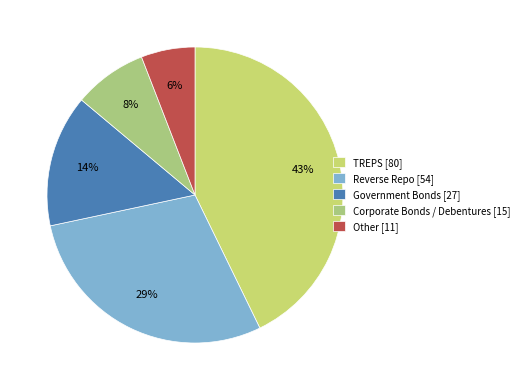

To the nearest percent, what is the combined percentage of Government Bonds and Other?

20%